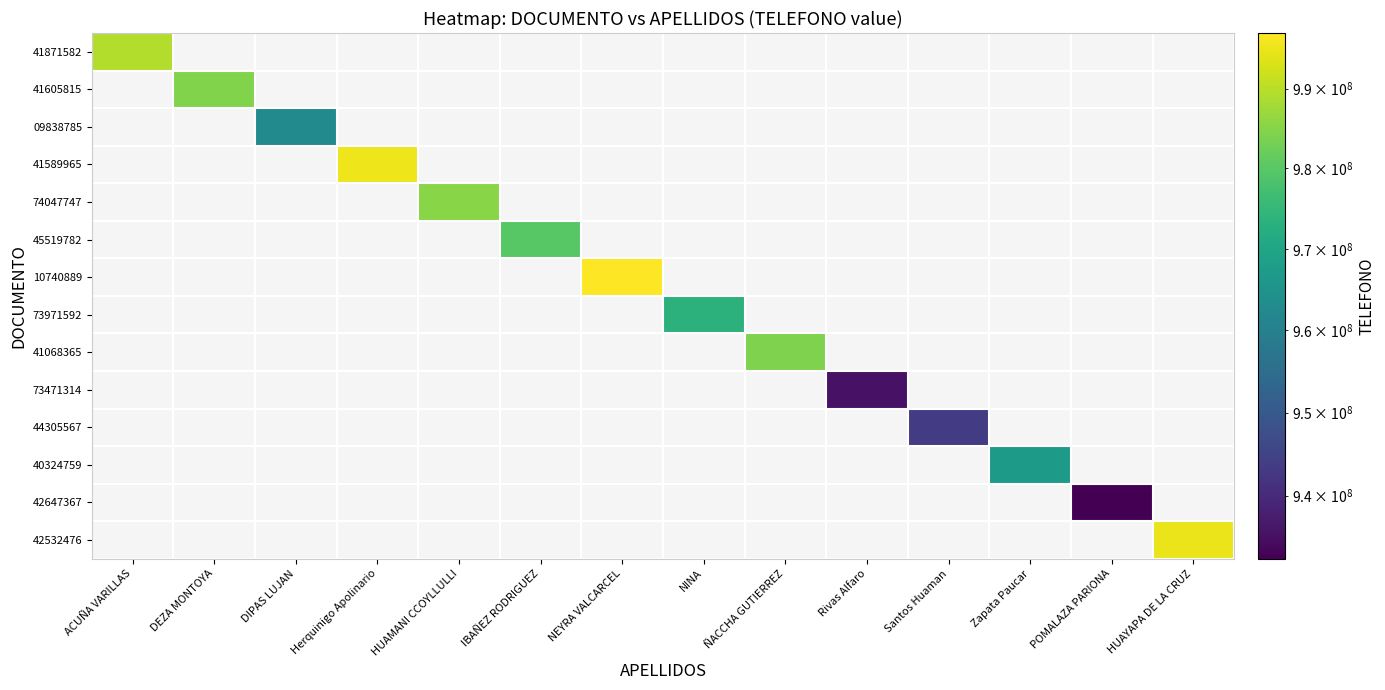

Which series has the largest total across all categories?

10740889